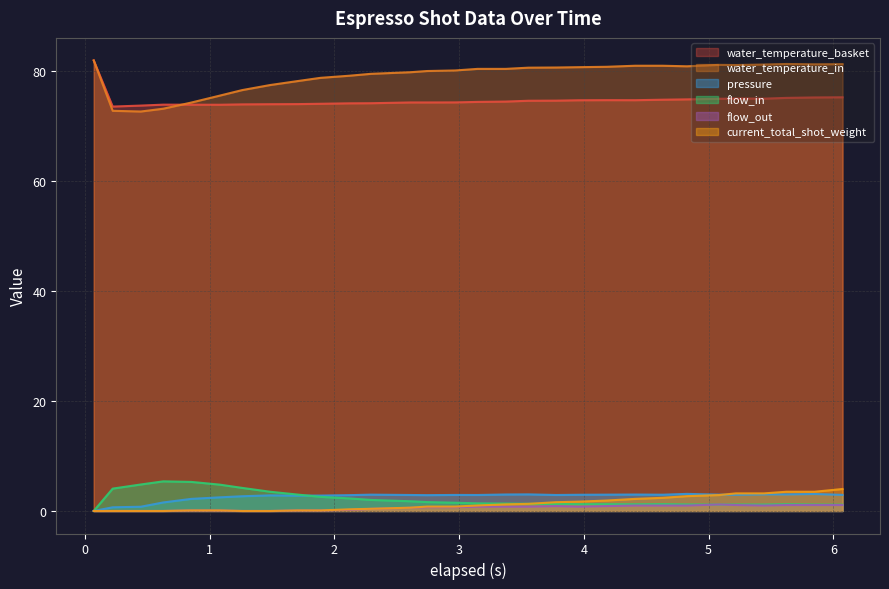

Which series has the largest total across all categories?

water_temperature_in